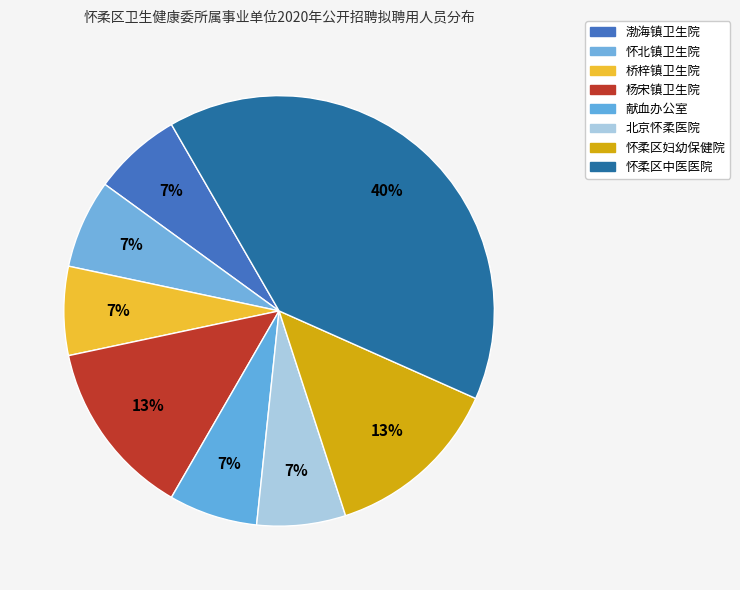

To the nearest percent, what percentage of the pie is 怀柔区妇幼保健院?

13%